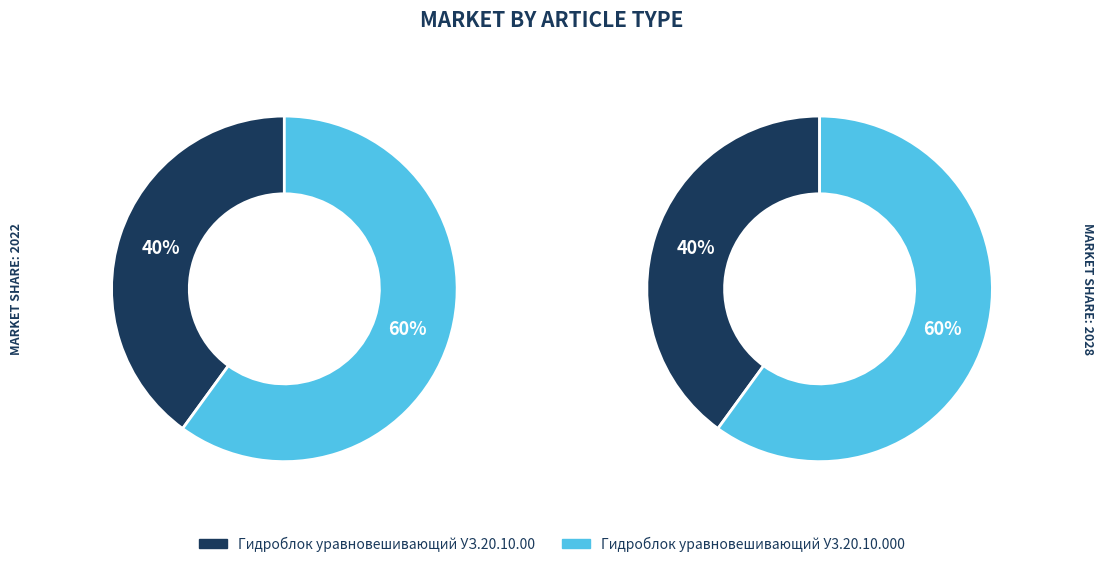

Which category has the smallest portion of the pie?

Гидроблок уравновешивающий УЗ.20.10.00